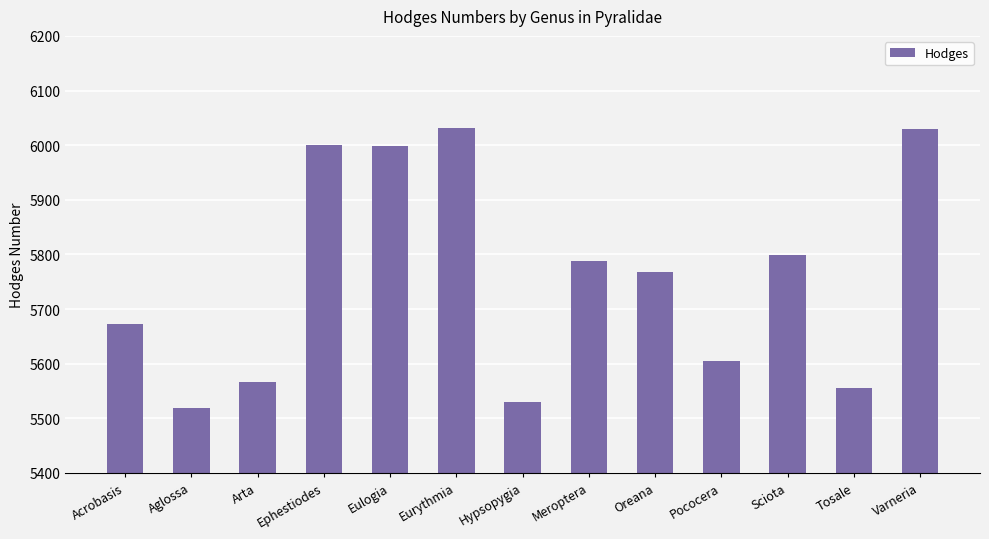

How many values are below 5767?

6